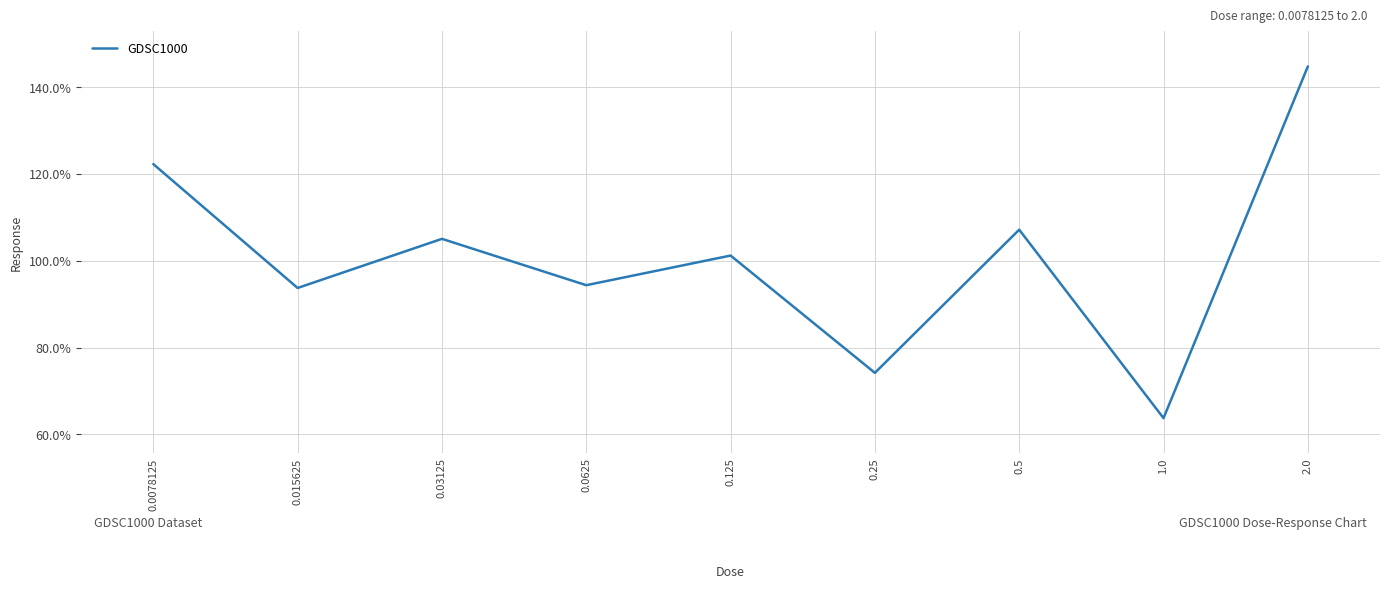

Reading left to right, list all the values displayed in this chart.

122.3	93.7	105.1	94.4	101.2	74.2	107.2	63.7	144.8